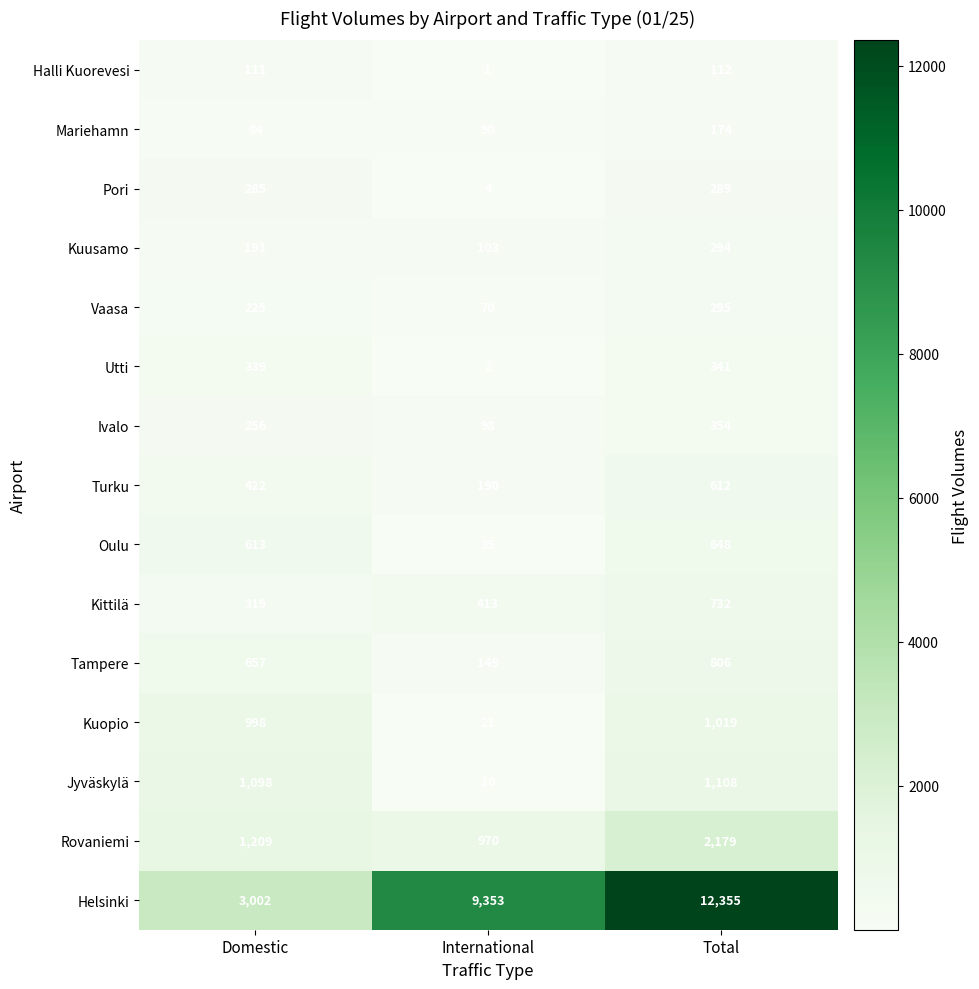

The value of Utti at Domestic is 339. True or false?

True